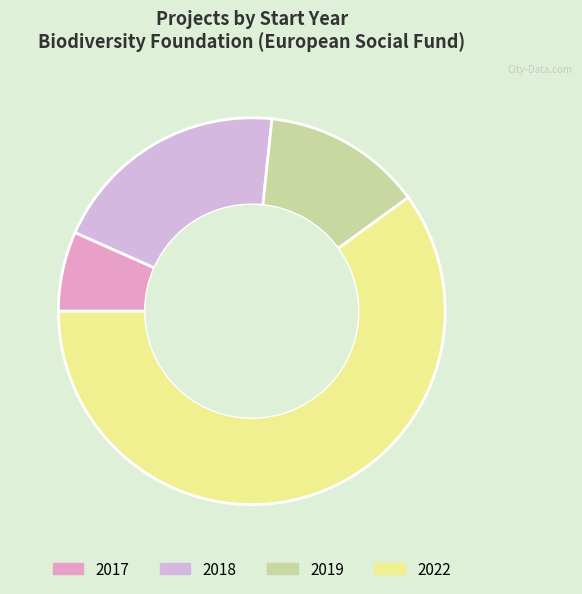

True or false: 2019 accounts for 1% of the total.

False